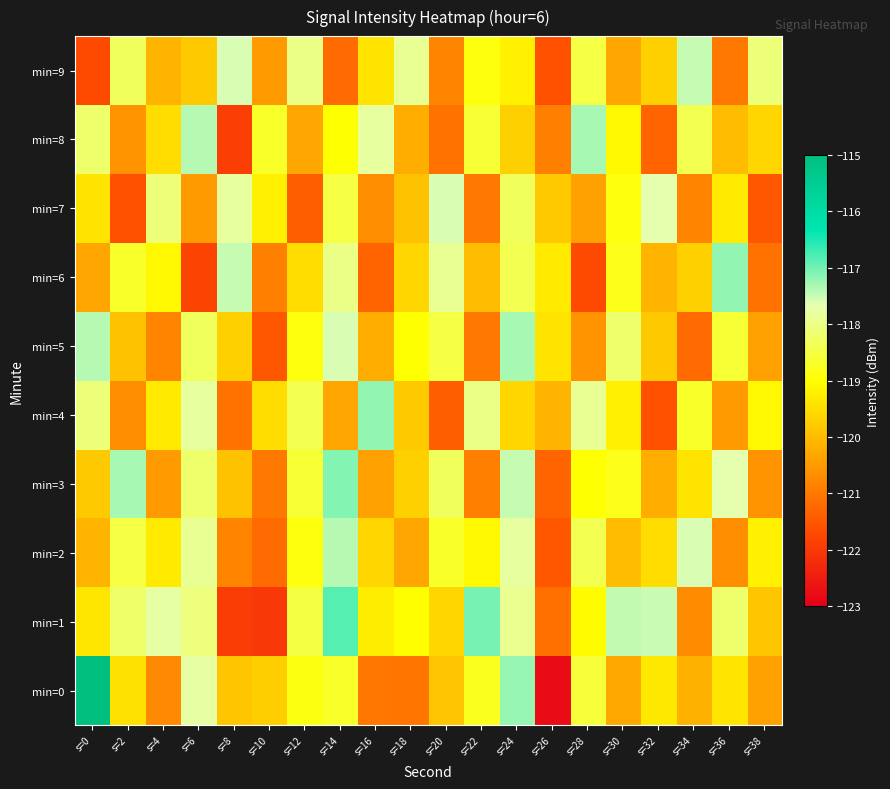

Count the number of categories in the chart.

20